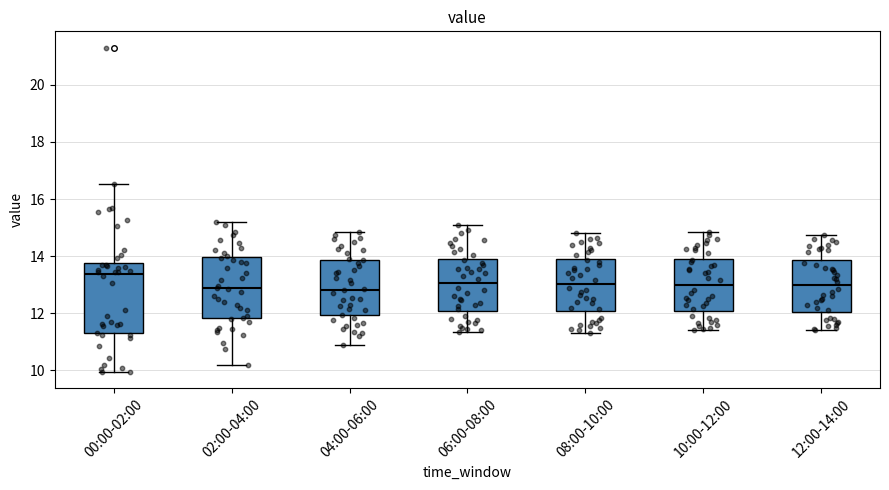

Where does the lower whisker of the box for 12:00-14:00 end on the y-axis? The values are not printed on the chart, so give them approximately, as read against the axis.

11.4